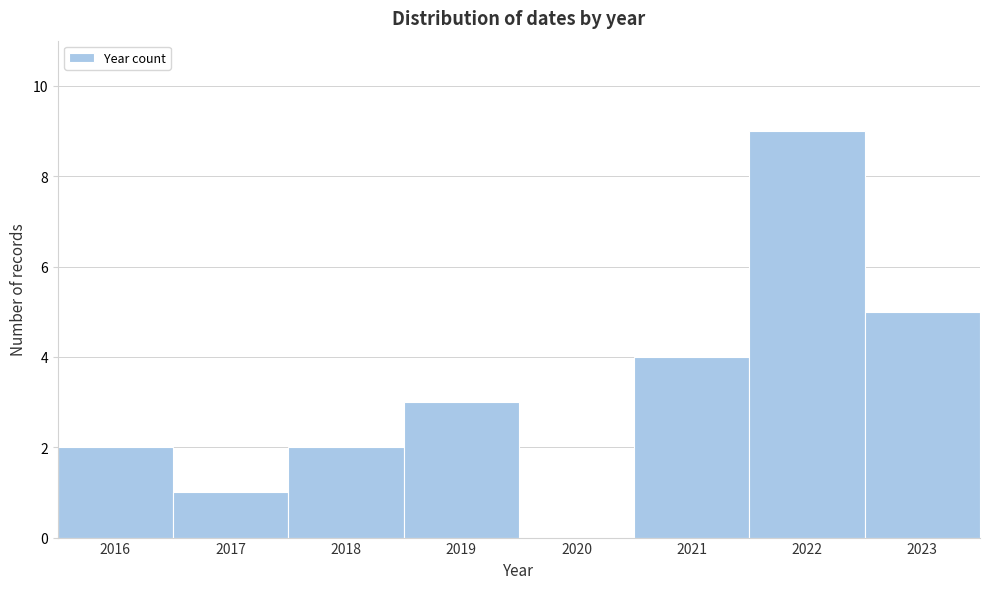

Reading left to right, transcribe this chart: for each bar, give the range it covers on the x-axis and its height. The values are not printed on the chart, so give them approximately, as read against the axis.

2015.5 to 2016.5: 2
2016.5 to 2017.5: 1
2017.5 to 2018.5: 2
2018.5 to 2019.5: 3
2019.5 to 2020.5: 0
2020.5 to 2021.5: 4
2021.5 to 2022.5: 9
2022.5 to 2023.5: 5